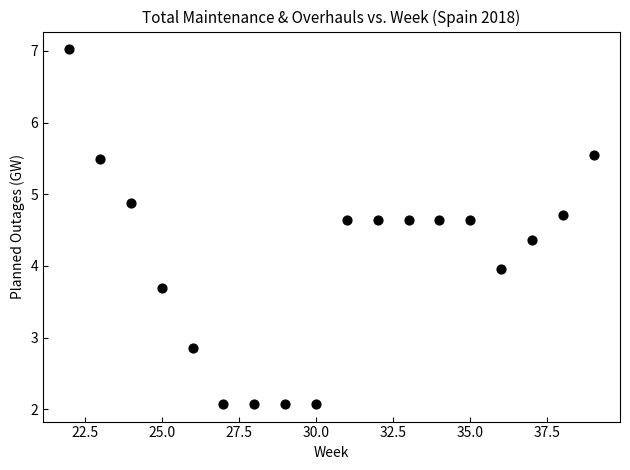

What is the range of Y values (max minus min)?

4.9